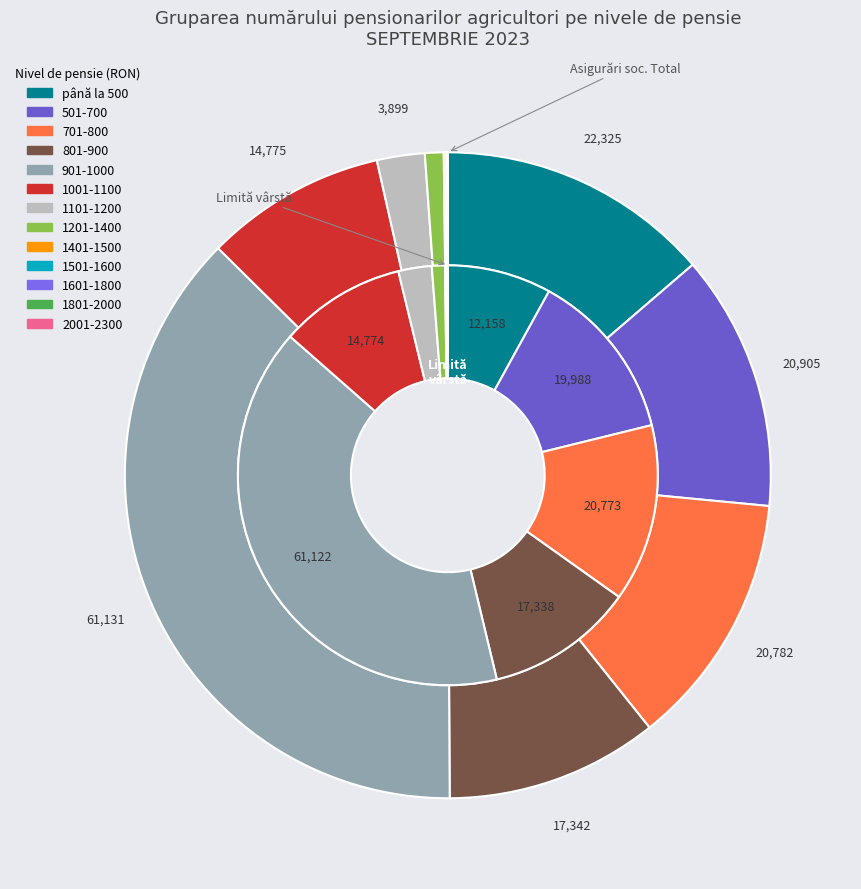

To the nearest percent, what is the difference between the 501-700 and 1101-1200 slice percentages?

10%